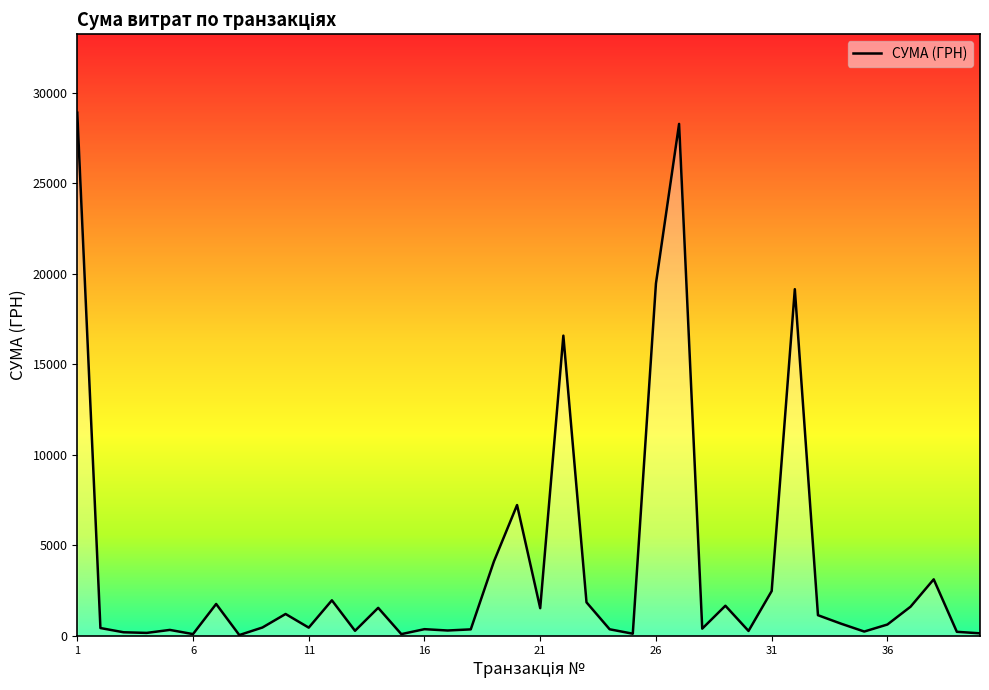

What is the difference between the maximum and minimum values?

28850.8